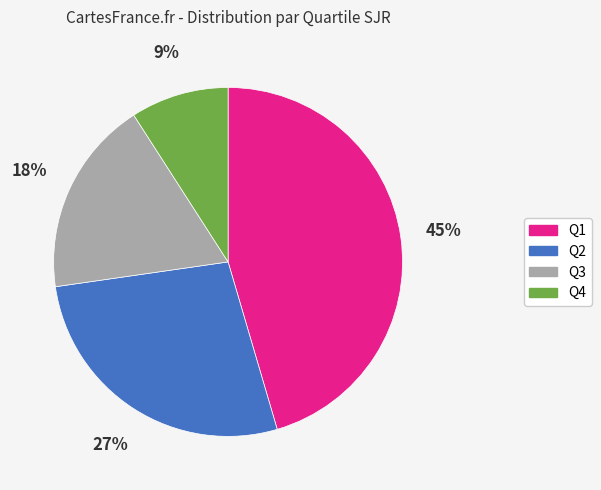

What is the smallest slice in the pie chart?

Q4